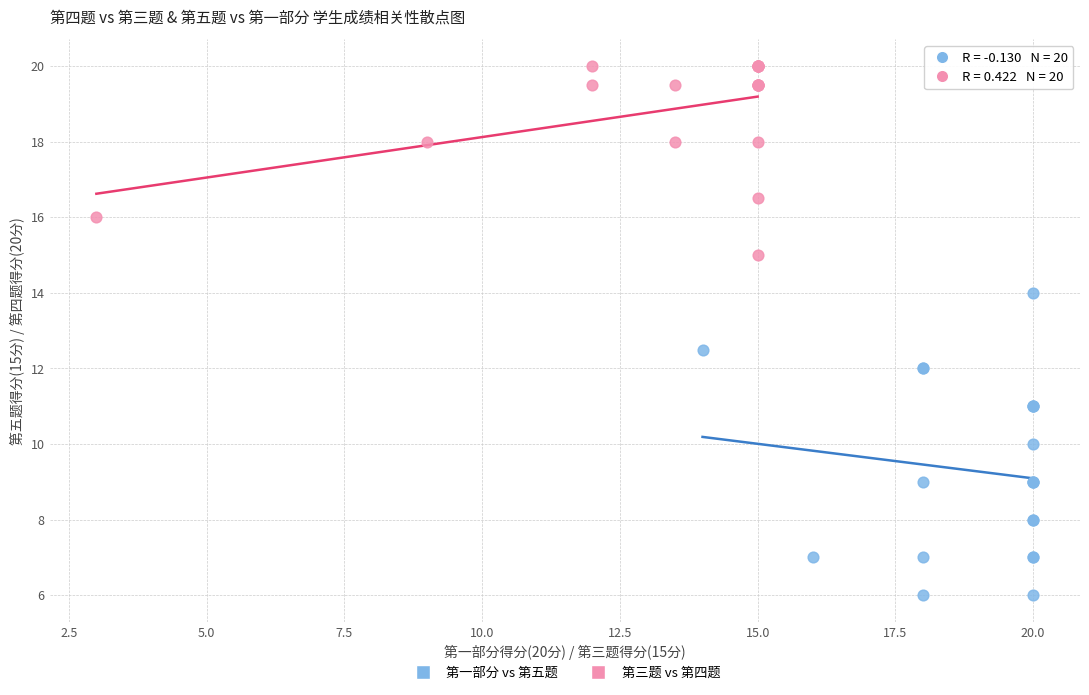

Which series contains the lowest Y value?

第一部分 vs 第五题